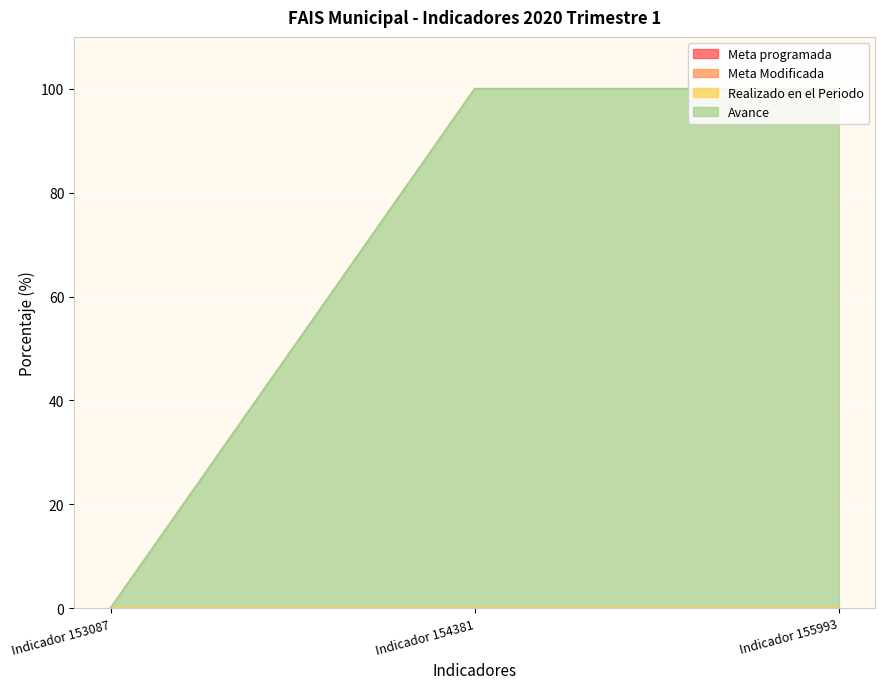

Which has a higher value, Indicador 153087 or Indicador 155993?

Indicador 153087